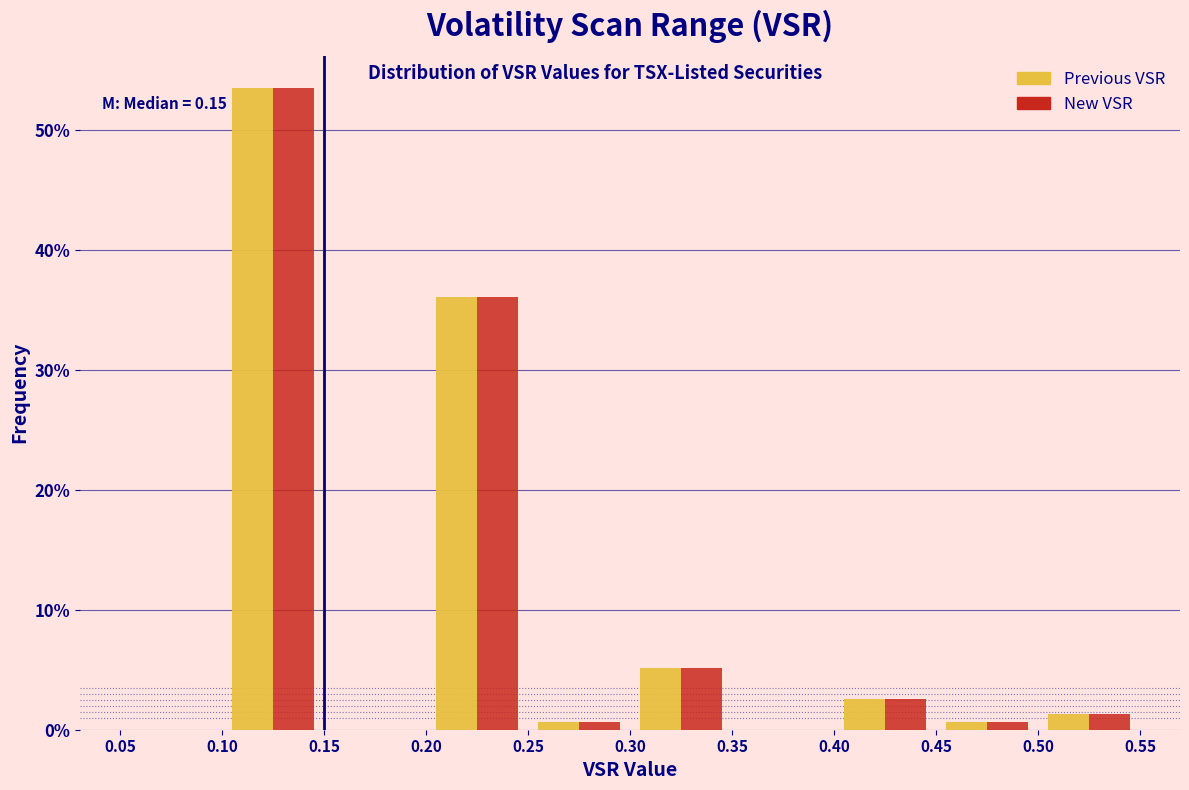

In the Previous VSR series, which range on the x-axis has the tallest bar?

0.10 to 0.15